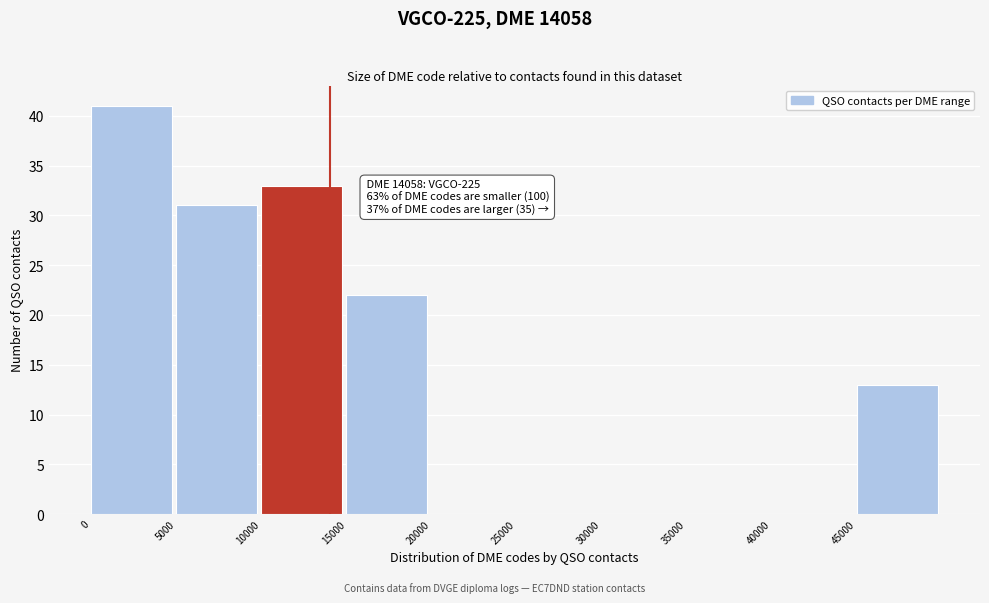

Over which range of the x-axis is the bar tallest?

0 to 5000